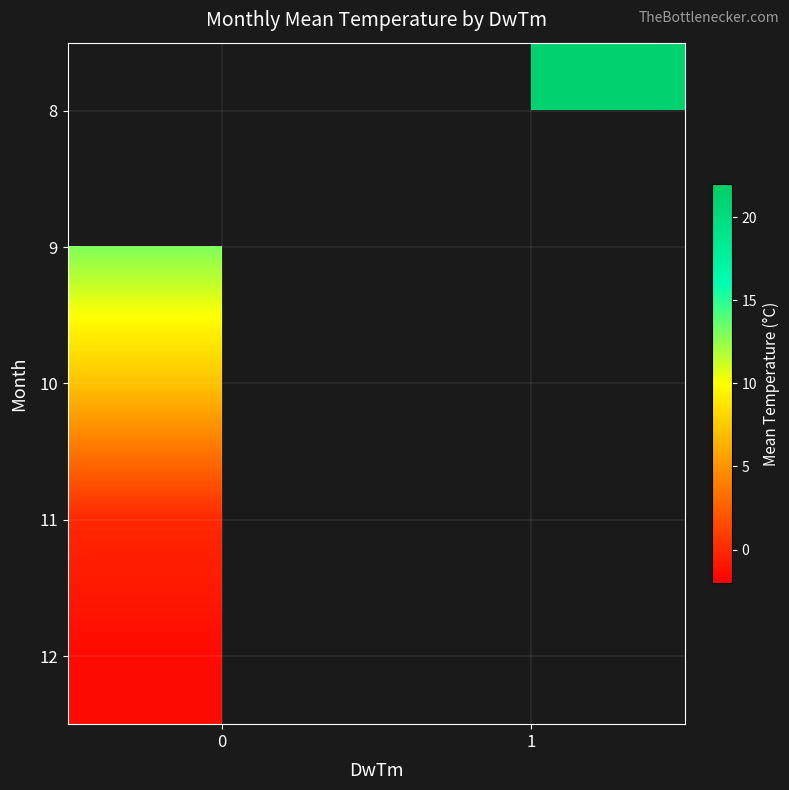

Which series has the widest spread of values?

9